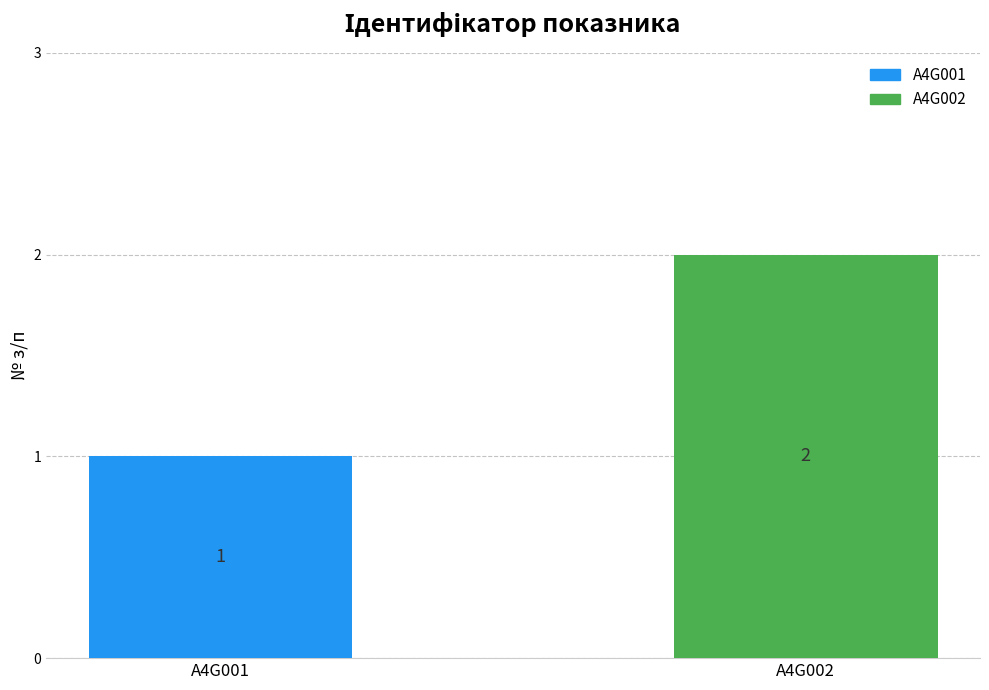

Rank the series by their maximum value, from lowest to highest.

A4G001, A4G002